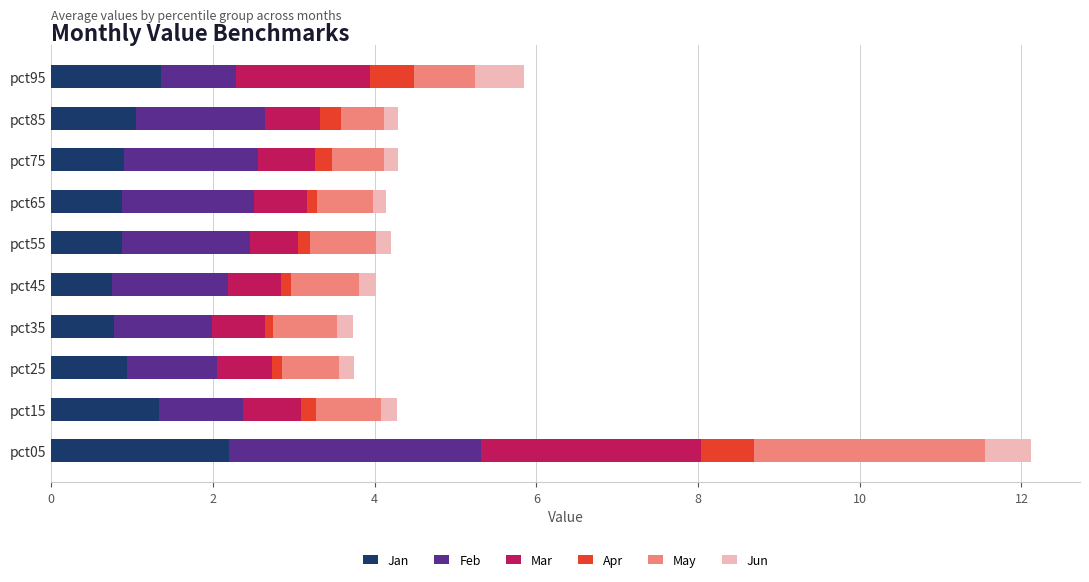

At which category is the sum across all series the highest?

pct05